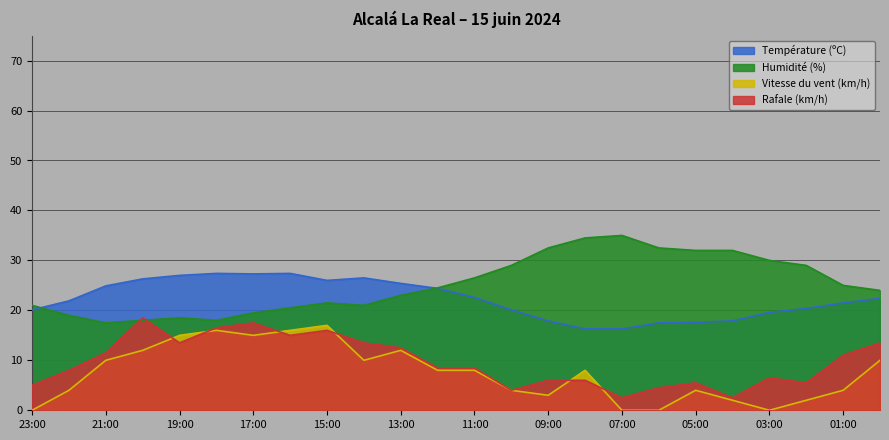

The value of Vitesse du vent (km/h) at 22:00 is 5.4. True or false?

False